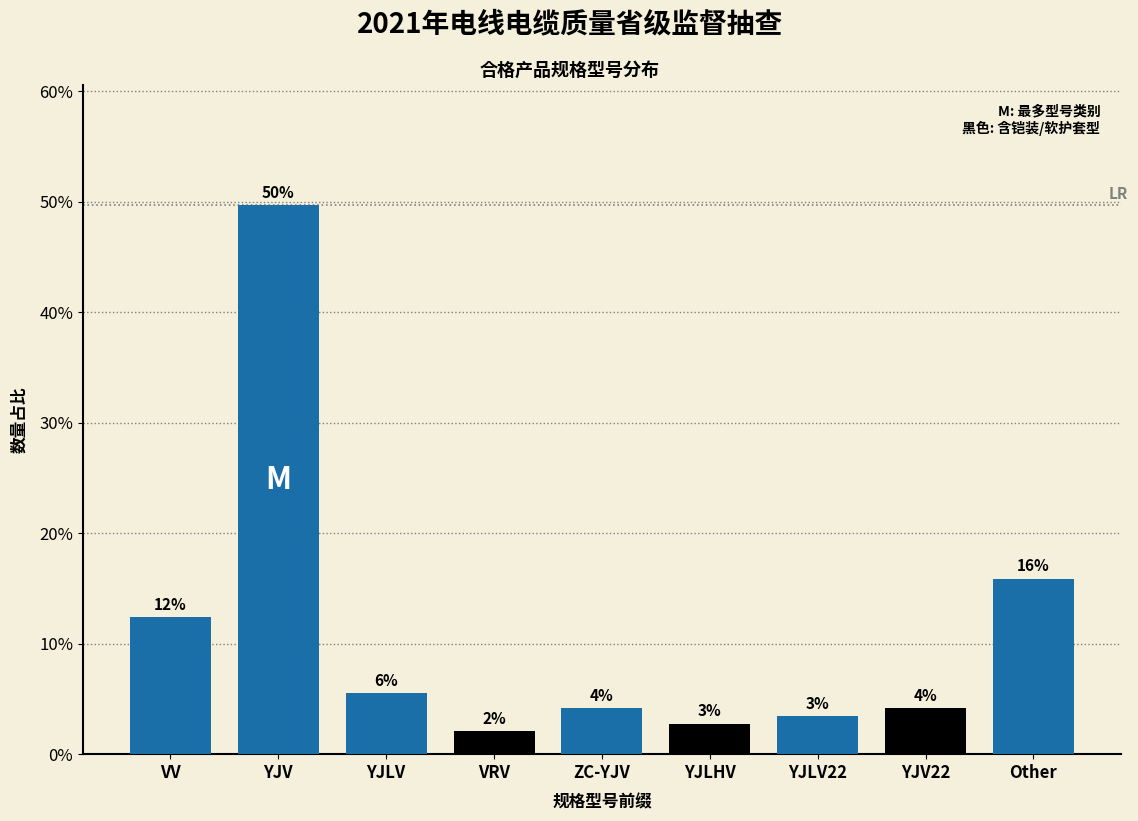

Are the bars horizontal?

No